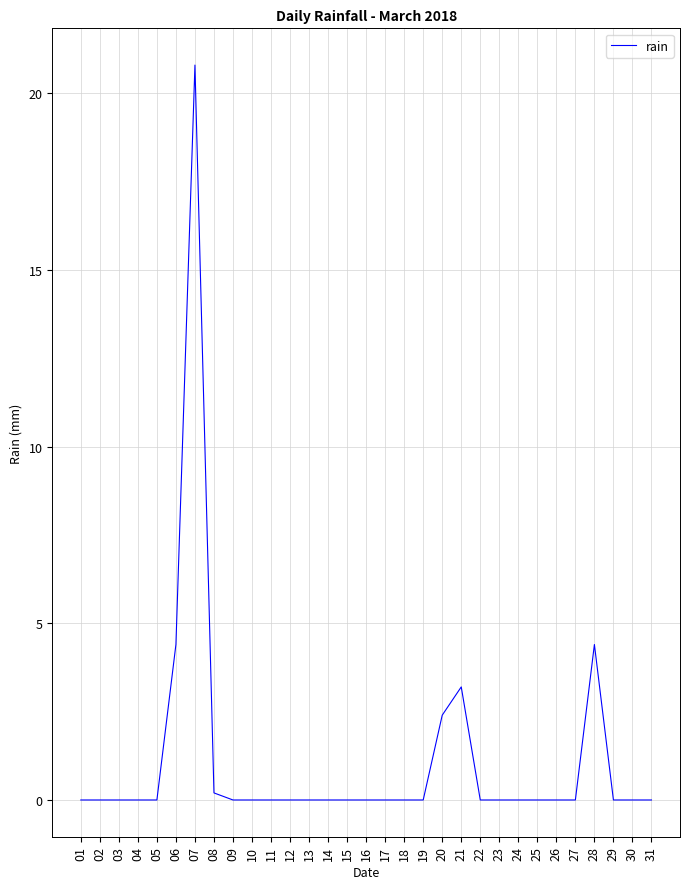

What is the average value?

1.1